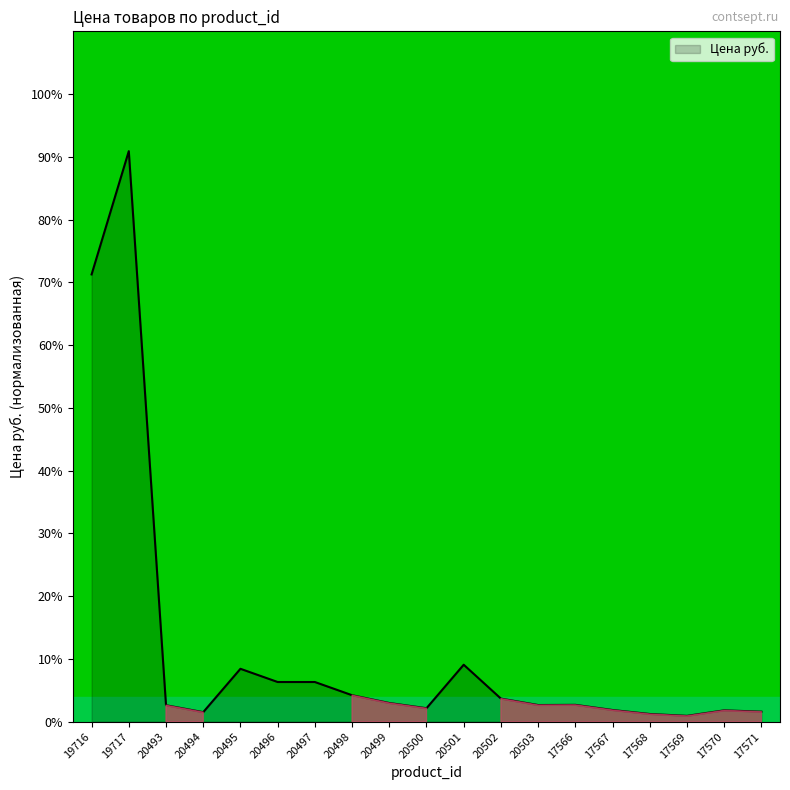

What is the sum of the values at 17568 and 20493?

3.8